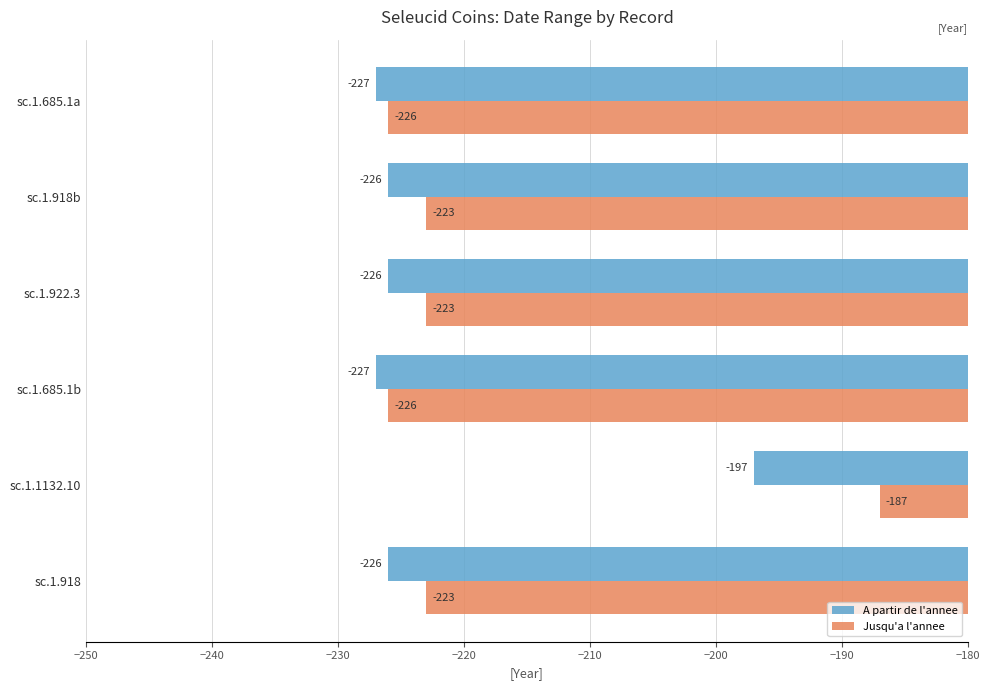

The Jusqu'a l'annee series shows -223 at sc.1.918. True or false?

True